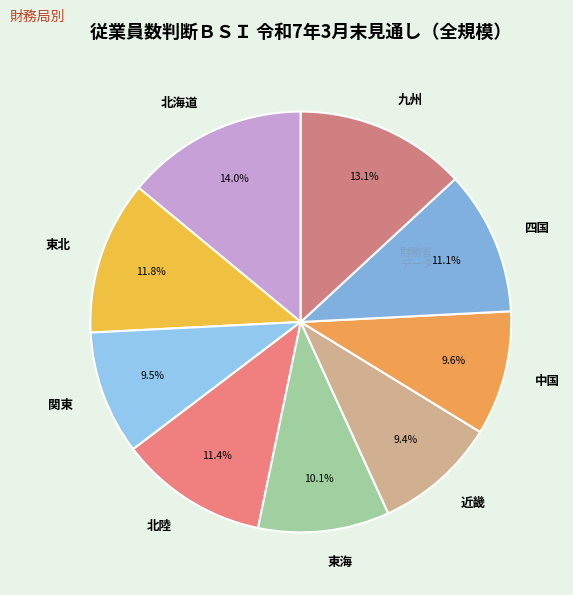

Count the number of slices in the pie.

9